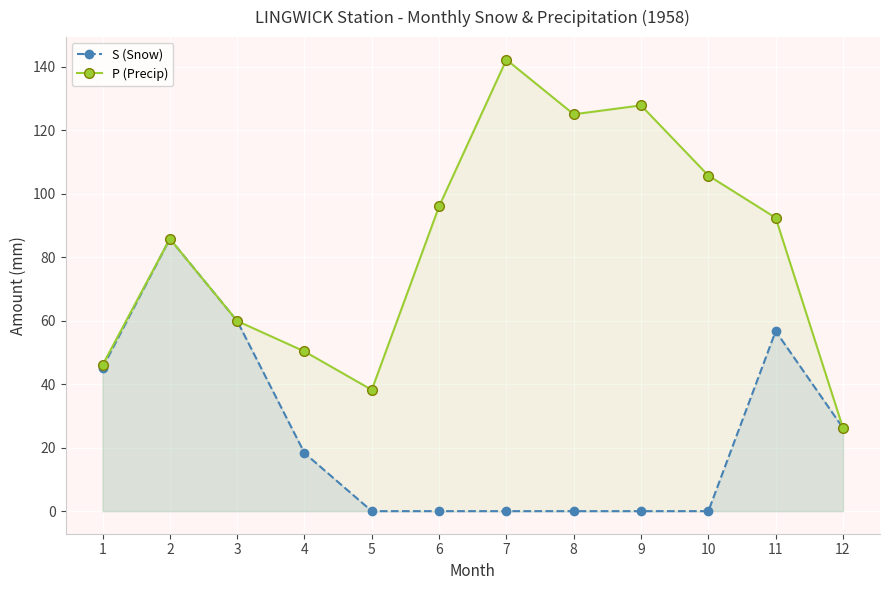

How many interior local valleys does the P (Precip) series have?

2